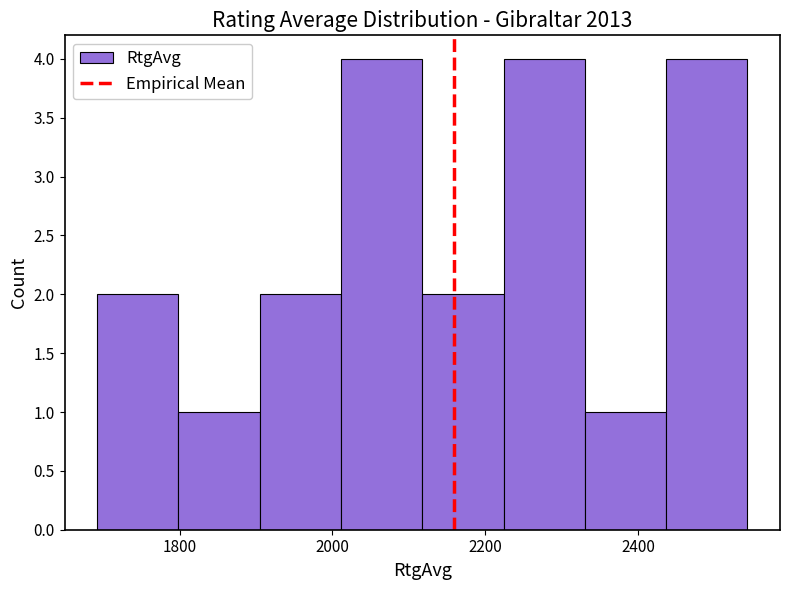

Reading left to right, list every bar in this chart as the range it spans on the x-axis followed by its height. Neither the bar edges nor the heights are printed on the chart, so give them approximately, as read against the axes.

1700 to 1800: 2
1800 to 1900: 1
1900 to 2020: 2
2020 to 2120: 4
2120 to 2220: 2
2220 to 2340: 4
2340 to 2440: 1
2440 to 2540: 4